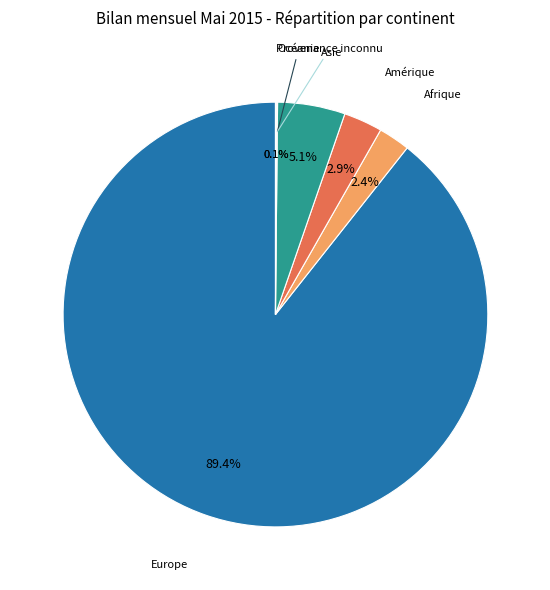

Between Afrique and Asie, which is larger?

Asie